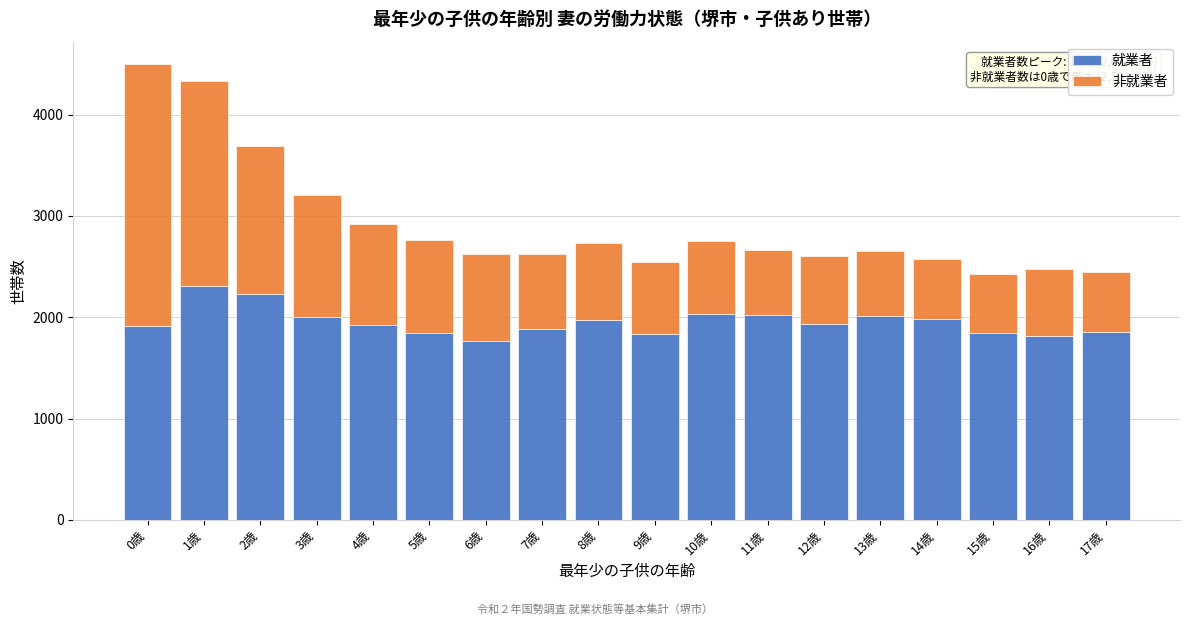

The value of 就業者 at 7歳 is 3162. True or false?

False